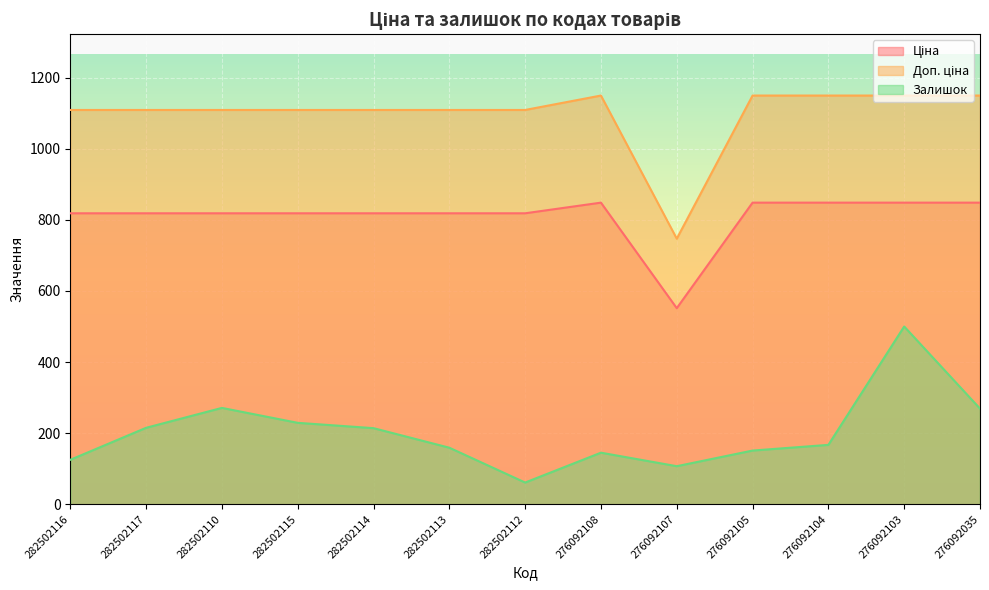

The Ціна series shows 1432.6 at 276092035. True or false?

False